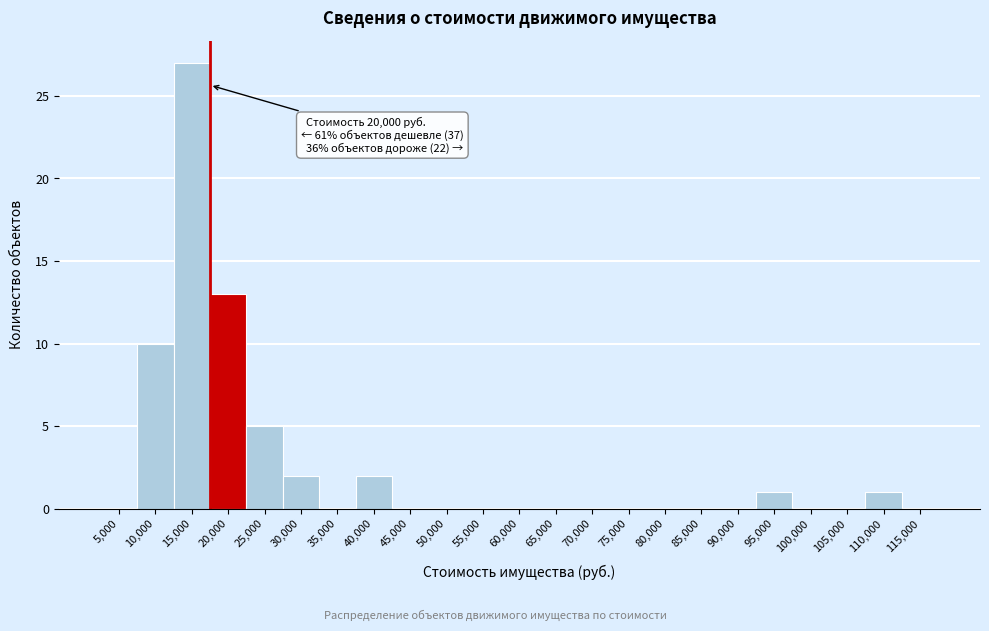

Reading left to right, what are all the values shown in this chart?

5,000=0	10,000=10	15,000=27	20,000=13	25,000=5	30,000=2	35,000=0	40,000=2	45,000=0	50,000=0	55,000=0	60,000=0	65,000=0	70,000=0	75,000=0	80,000=0	85,000=0	90,000=0	95,000=1	100,000=0	105,000=0	110,000=1	115,000=0